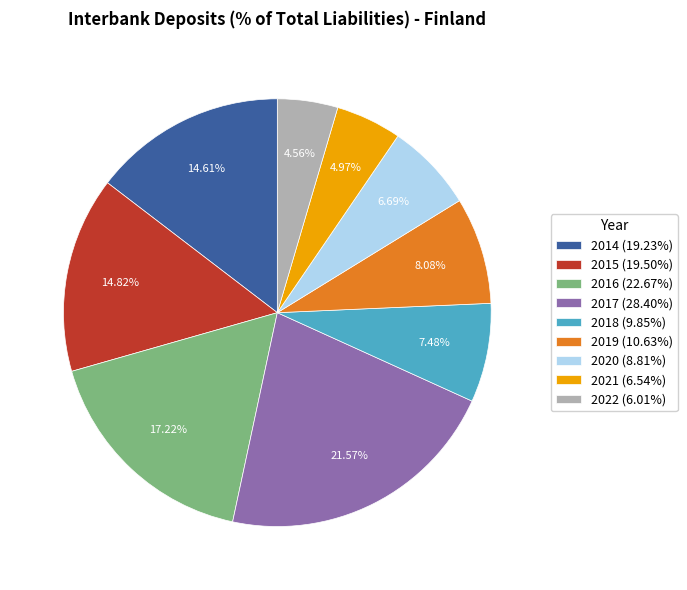

Which slice is the largest?

2017